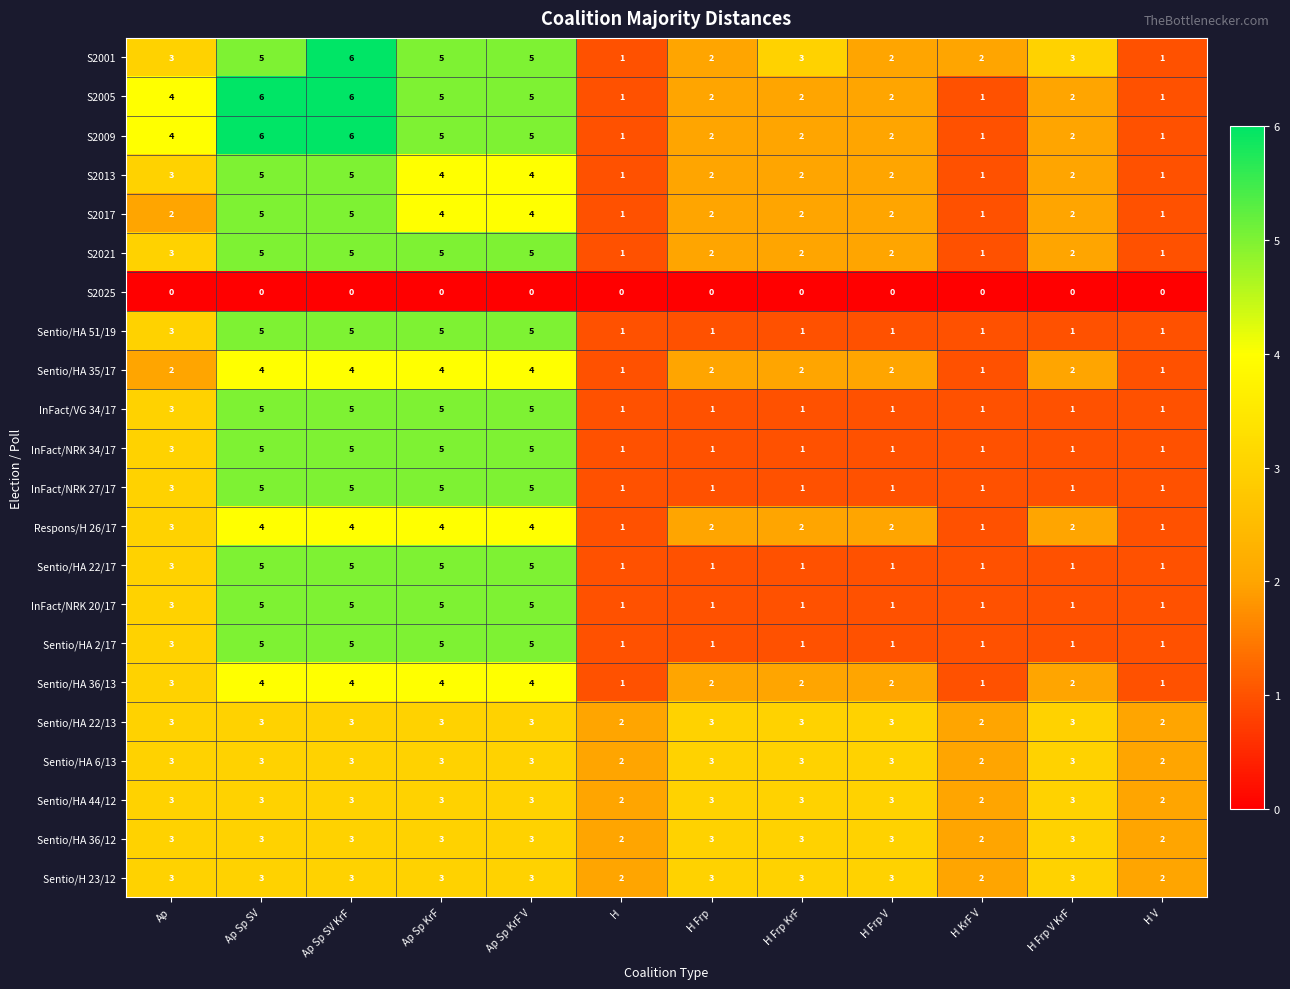

What is the difference between the maximum and second lowest values in the InFact/NRK 27/17 series?

4